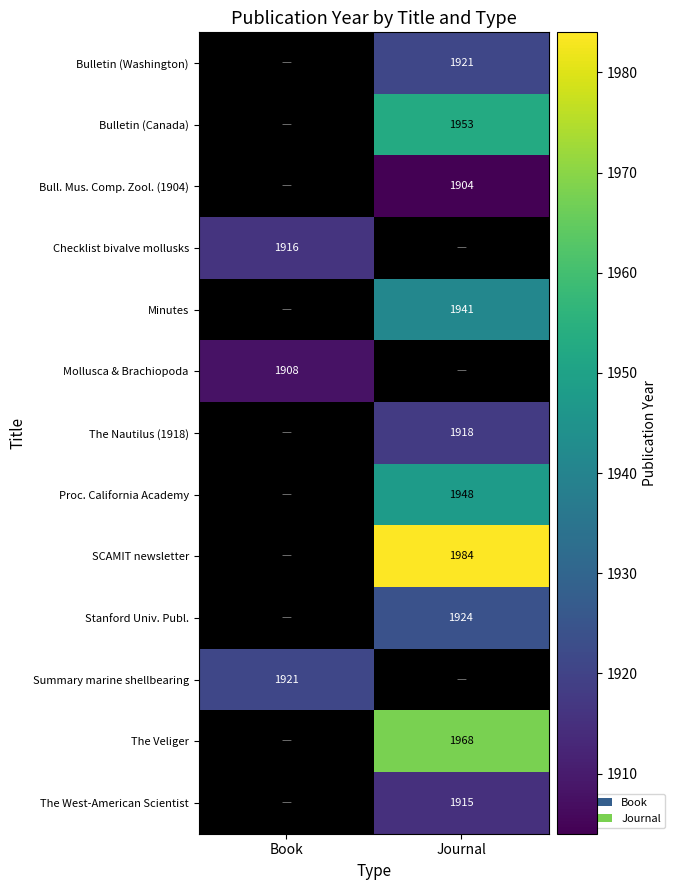

Is it true that Checklist bivalve mollusks equals 542 at Book?

False